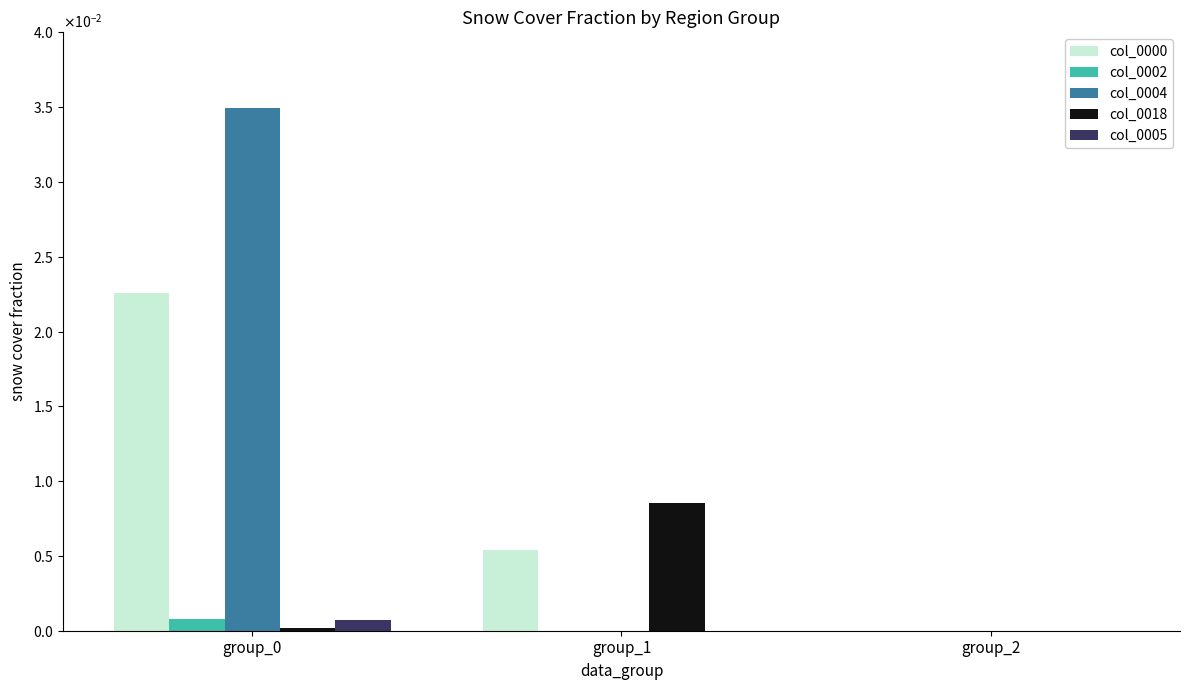

Rank the categories by col_0018 value from highest to lowest.

group_1, group_0, group_2